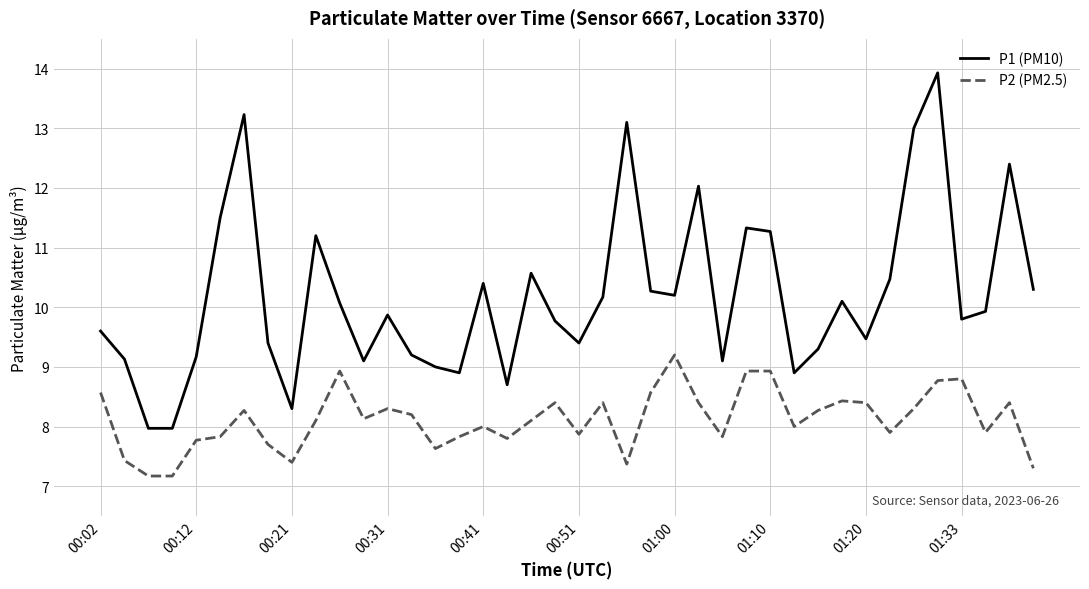

Which series has the largest total across all categories?

P1 (PM10)